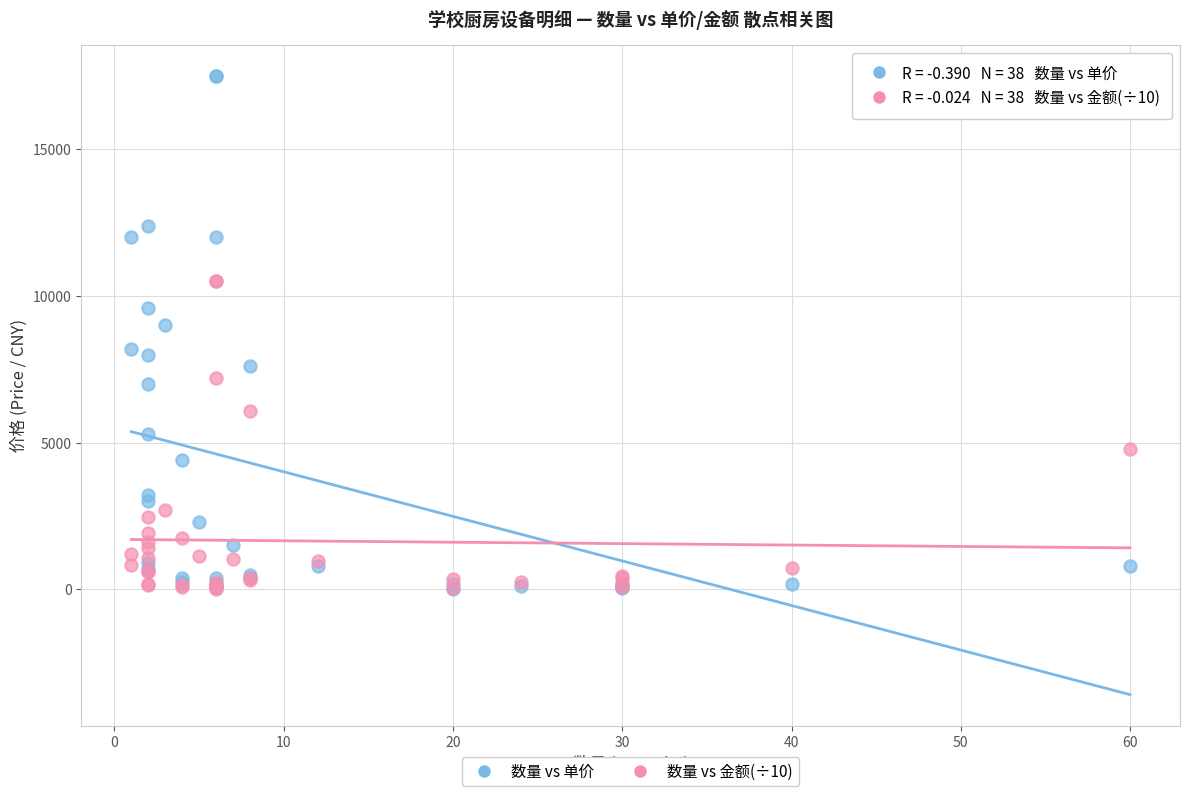

In the 数量 vs 单价 series, what Y value is closest to 8760?

9000